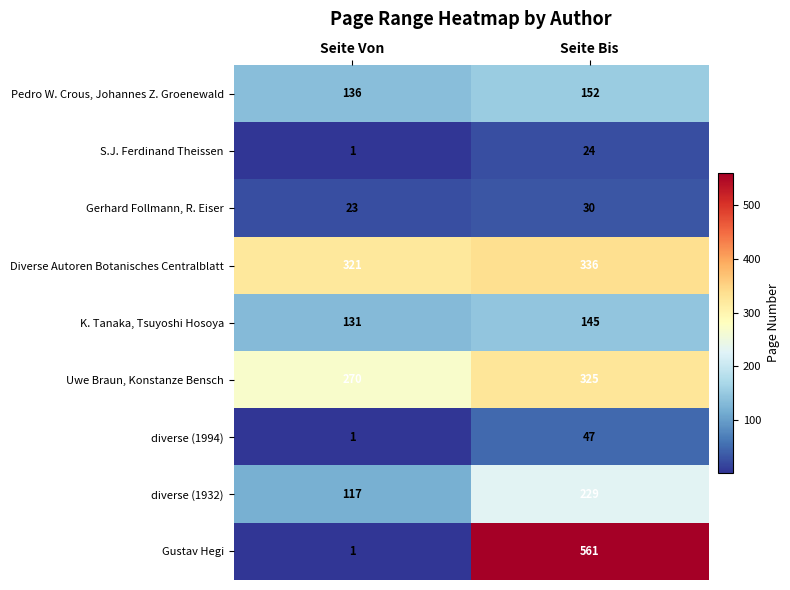

Reading right to left, transcribe all the data shown in this chart.

Pedro W. Crous, Johannes Z. Groenewald: Seite Bis=152	Seite Von=136
S.J. Ferdinand Theissen: Seite Bis=24	Seite Von=1
Gerhard Follmann, R. Eiser: Seite Bis=30	Seite Von=23
Diverse Autoren Botanisches Centralblatt: Seite Bis=336	Seite Von=321
K. Tanaka, Tsuyoshi Hosoya: Seite Bis=145	Seite Von=131
Uwe Braun, Konstanze Bensch: Seite Bis=325	Seite Von=270
diverse (1994): Seite Bis=47	Seite Von=1
diverse (1932): Seite Bis=229	Seite Von=117
Gustav Hegi: Seite Bis=561	Seite Von=1